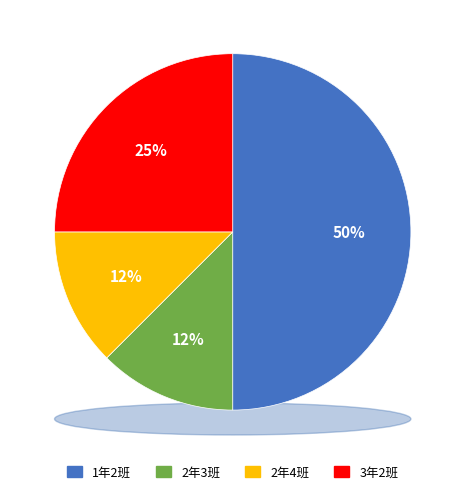

How many segments does this pie chart have?

4